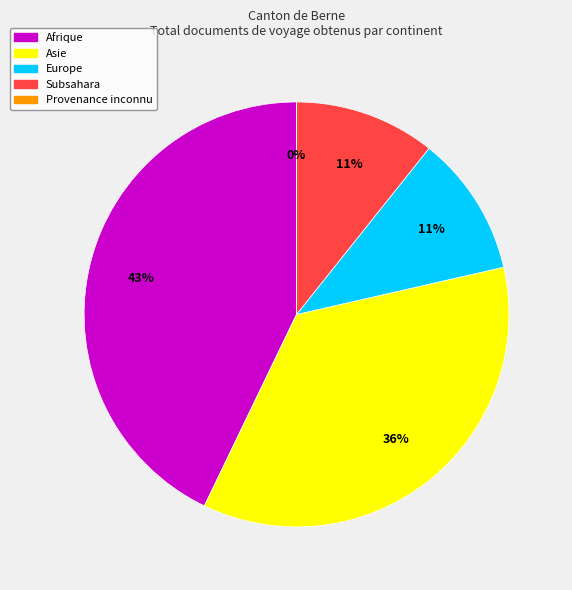

To the nearest percent, what is the difference between the largest and smallest slice percentages?

43%